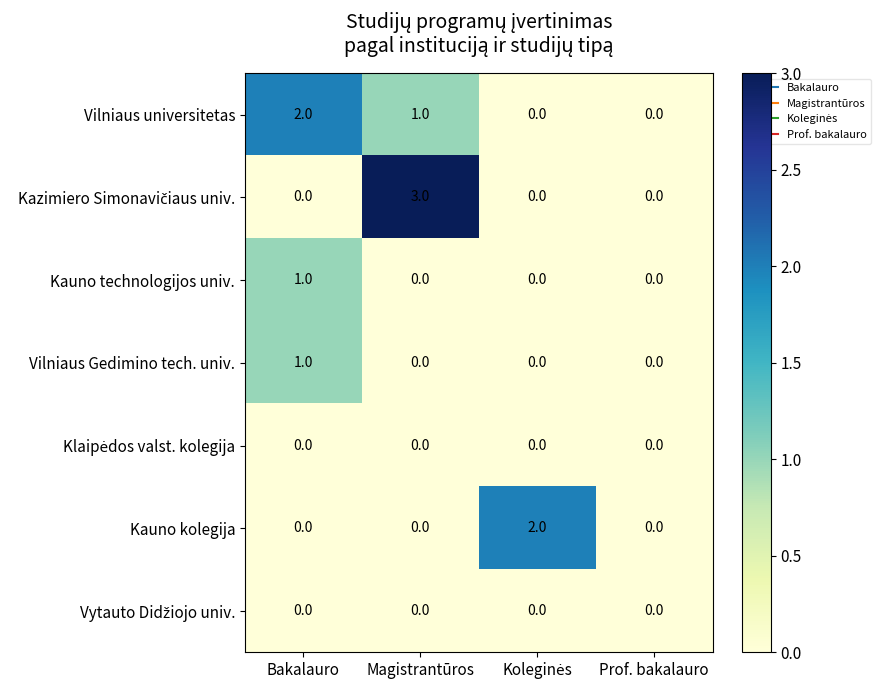

At how many categories does at least one series exceed 1?

3